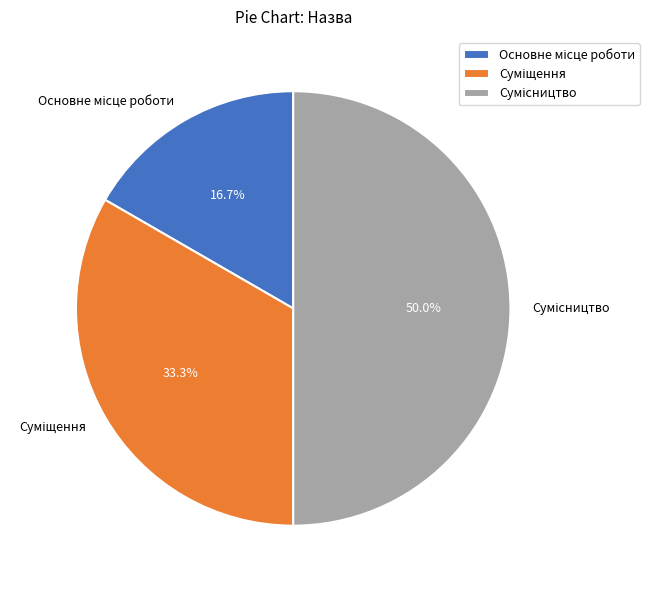

How many segments does this pie chart have?

3